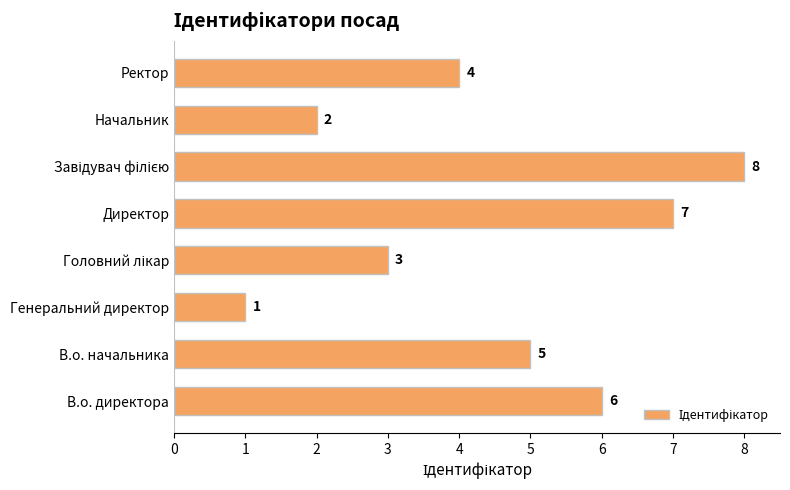

Read the value at В.о. начальника.

5